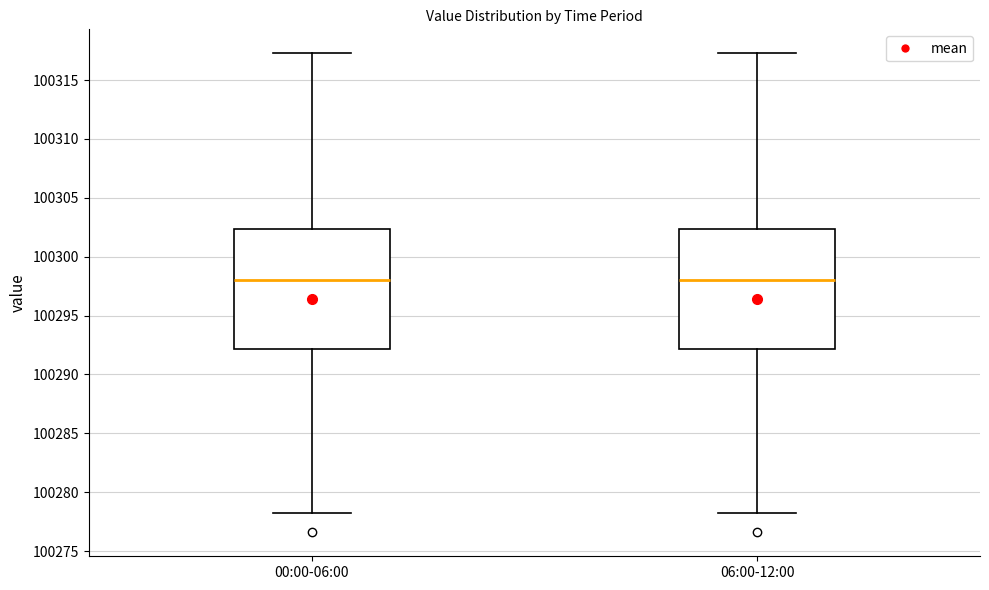

Reading left to right, transcribe this box plot: for each box, give where its median line is, the range the box spans, and where its two whiskers end, as read against the y-axis. The values are not printed on the chart, so give them approximately, as read against the axis.

00:00-06:00: median 100298.0, box 100292.0 to 100302.5, whiskers 100278.5 to 100317.5
06:00-12:00: median 100298.0, box 100292.0 to 100302.5, whiskers 100278.5 to 100317.5